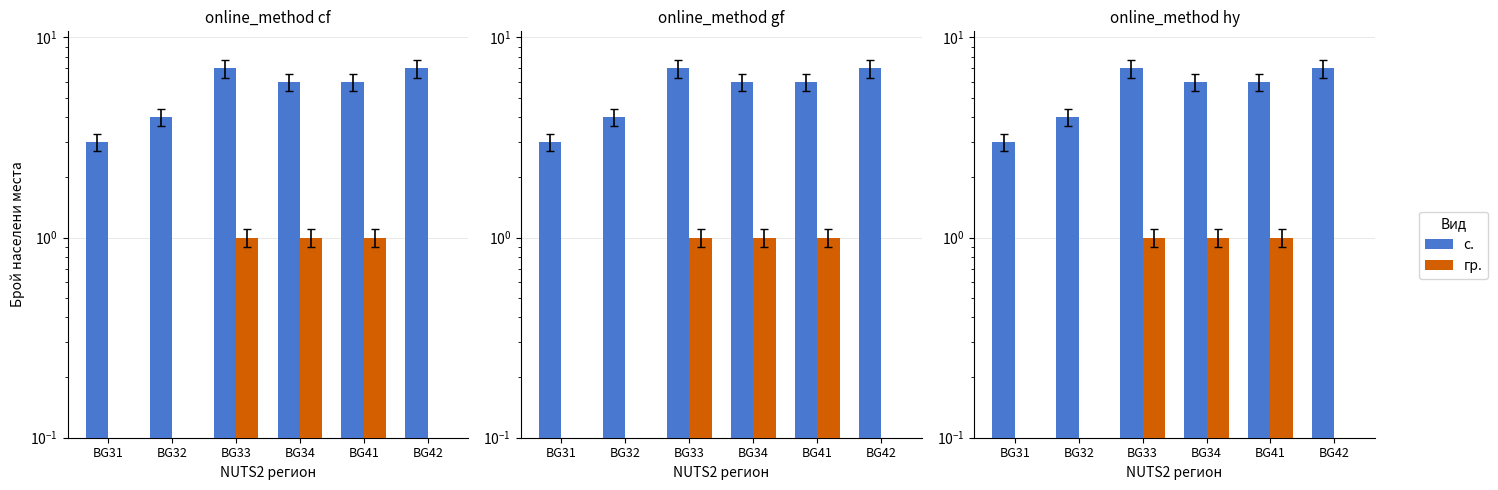

Which series has the largest total across all categories?

с.